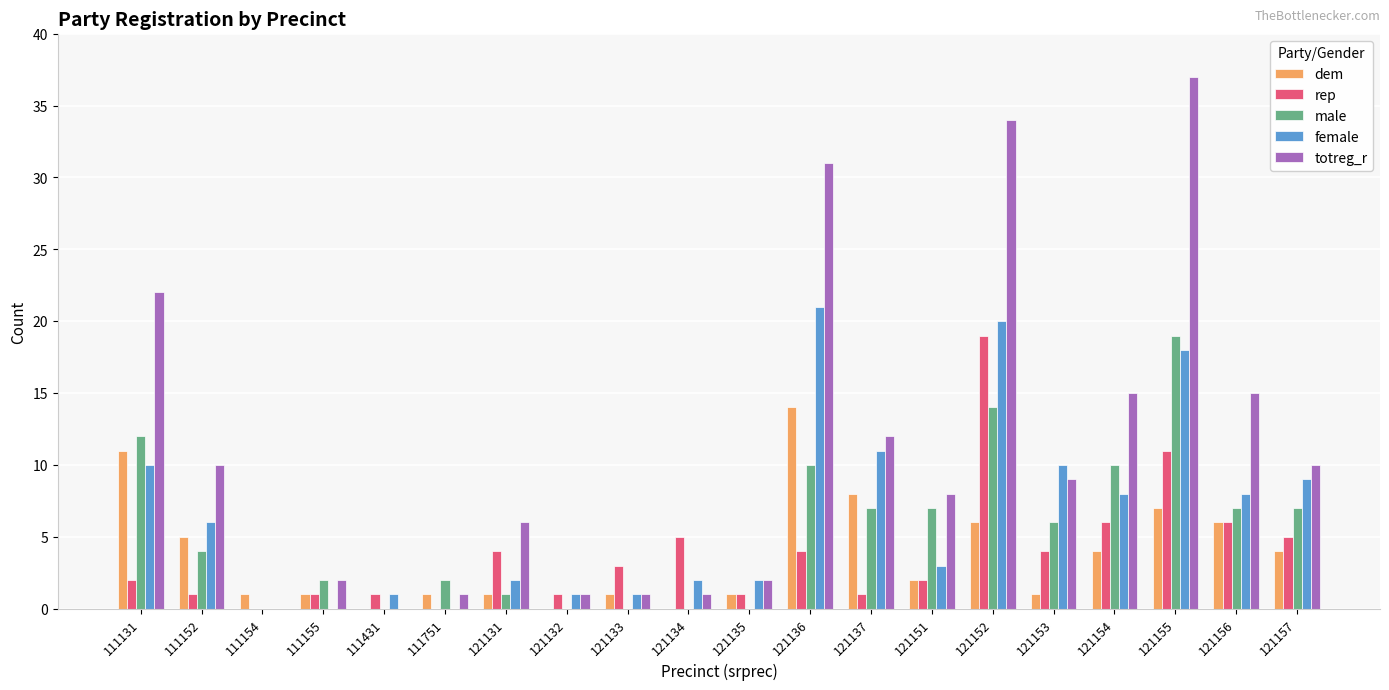

Between 111152 and 111154, which series saw the biggest shift?

totreg_r